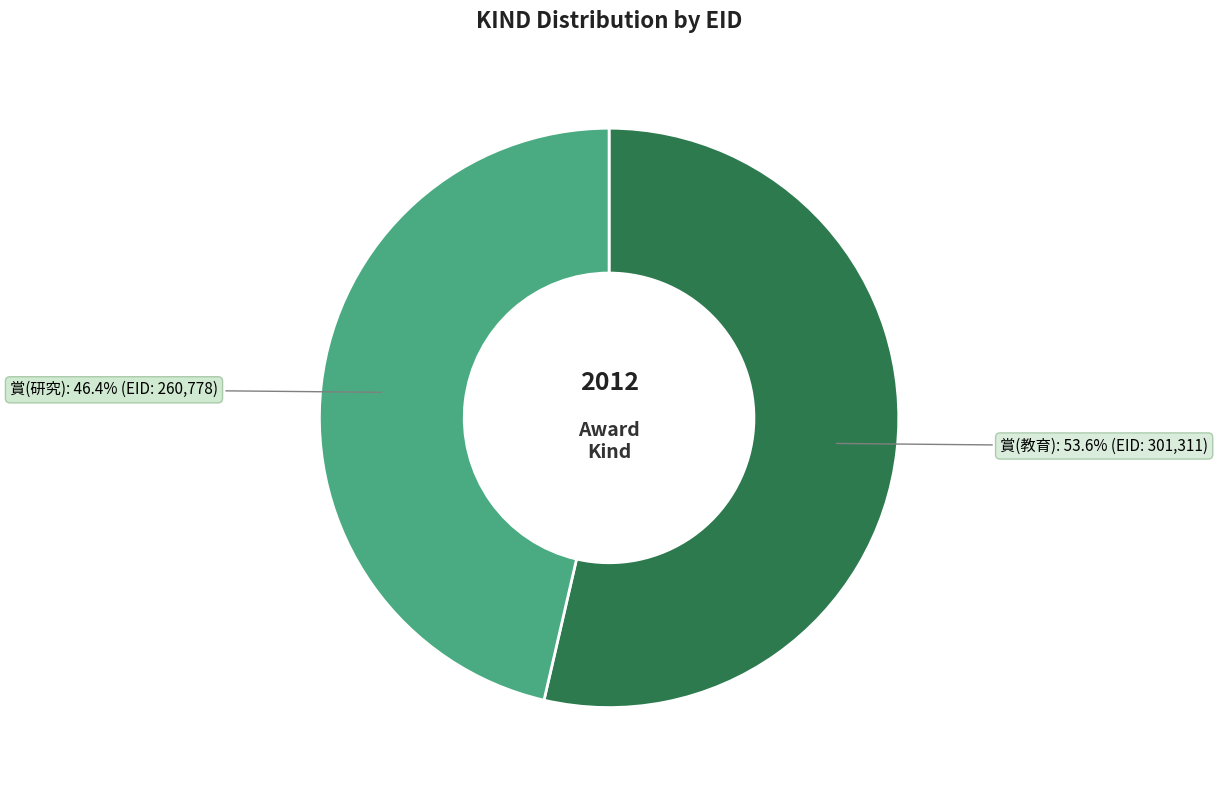

Is there a majority slice in this chart?

Yes